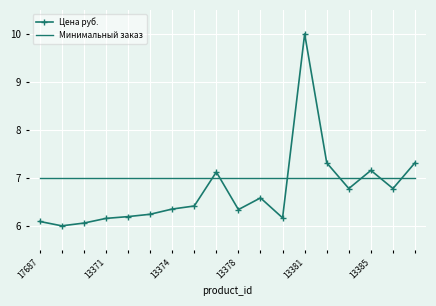

Rank the series by their average value, from highest to lowest.

Минимальный заказ, Цена руб.